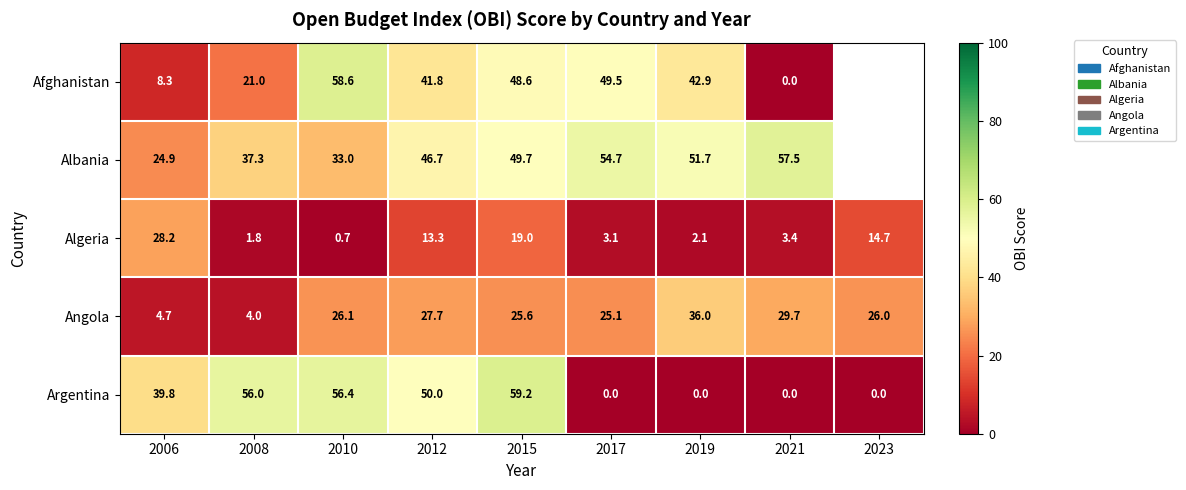

True or false: Algeria has a value of 3.9 at 2023.

False